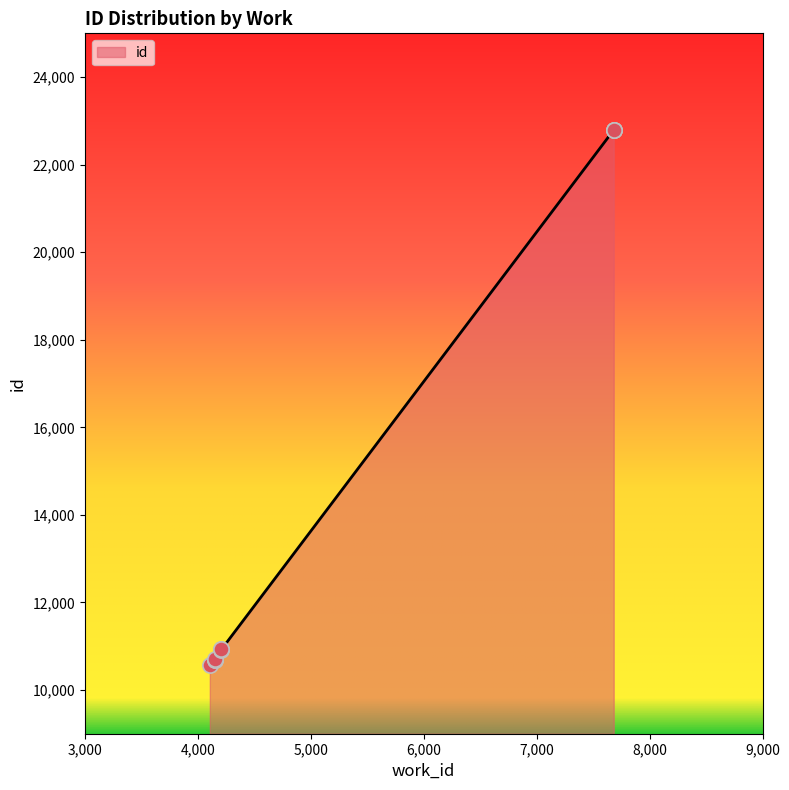

Between 4151 and 7682, which is larger?

7682